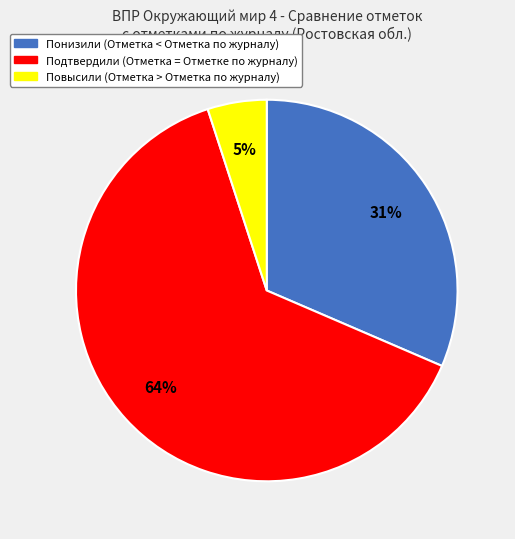

Count the number of slices in the pie.

3